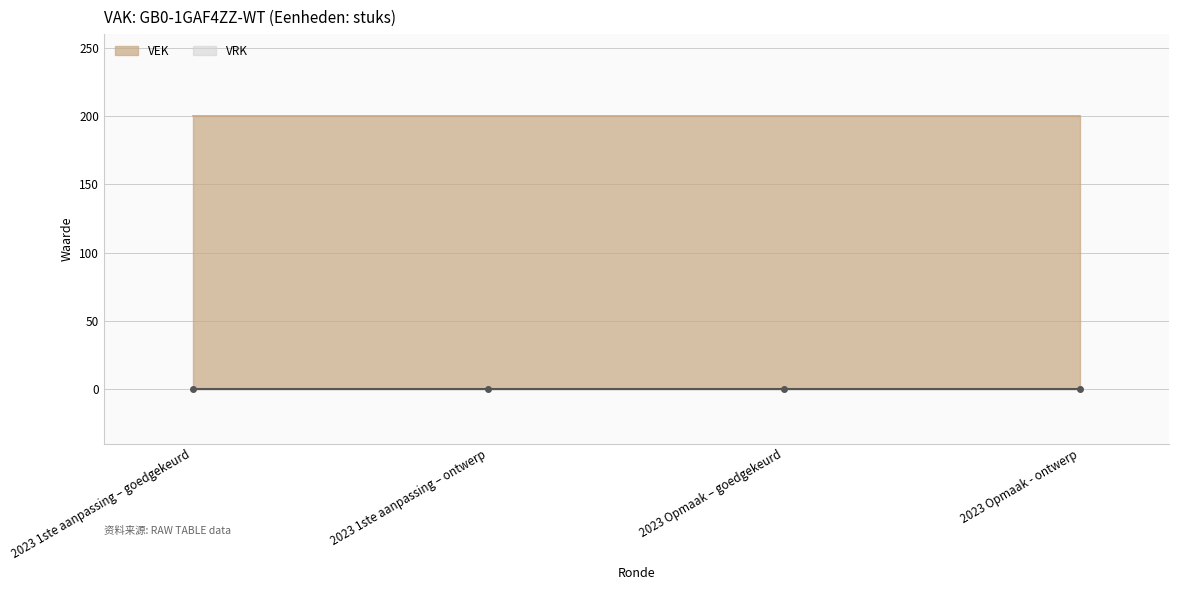

Reading left to right, what are all the values shown in this chart?

VEK: 2023 1ste aanpassing – goedgekeurd=200	2023 1ste aanpassing – ontwerp=200	2023 Opmaak – goedgekeurd=200	2023 Opmaak - ontwerp=200
VRK: 2023 1ste aanpassing – goedgekeurd=0	2023 1ste aanpassing – ontwerp=0	2023 Opmaak – goedgekeurd=0	2023 Opmaak - ontwerp=0